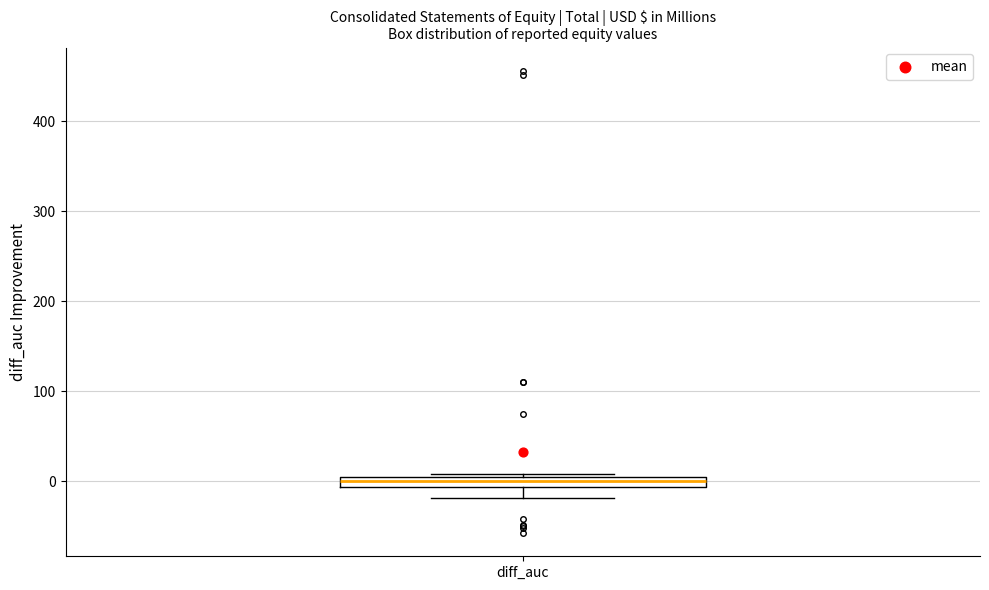

Where does the median line of the box for diff_auc sit on the y-axis? The values are not printed on the chart, so give them approximately, as read against the axis.

0